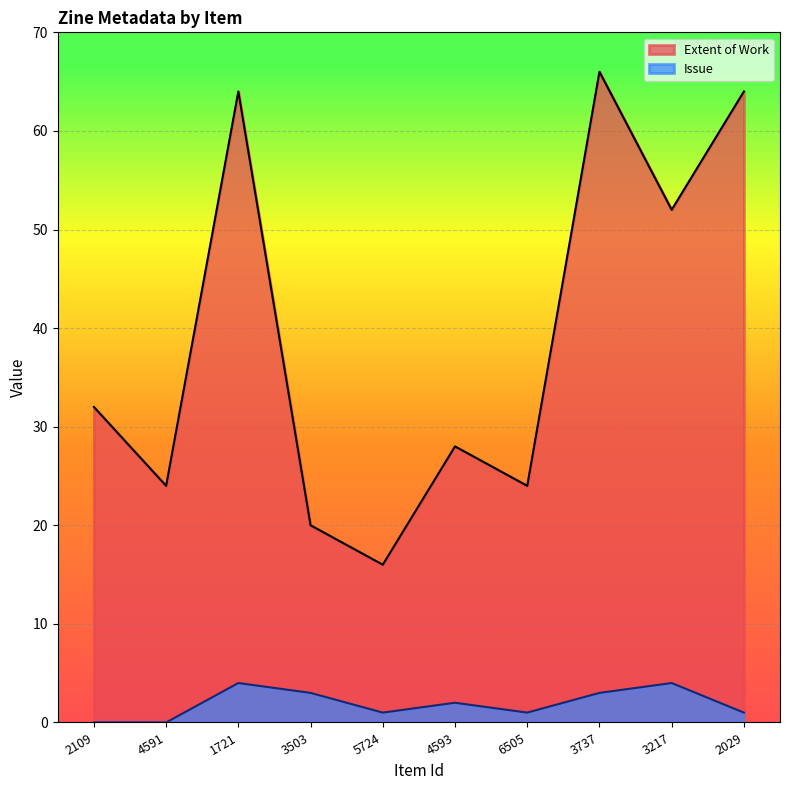

Reading right to left, transcribe all the data shown in this chart.

Extent of Work: 64	52	66	24	28	16	20	64	24	32
Issue: 1	4	3	1	2	1	3	4	0	0